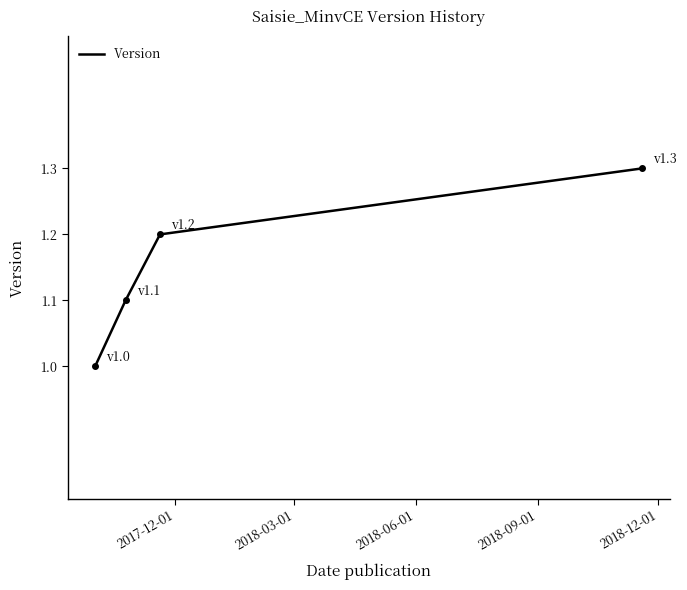

How many lines are shown in the chart?

1